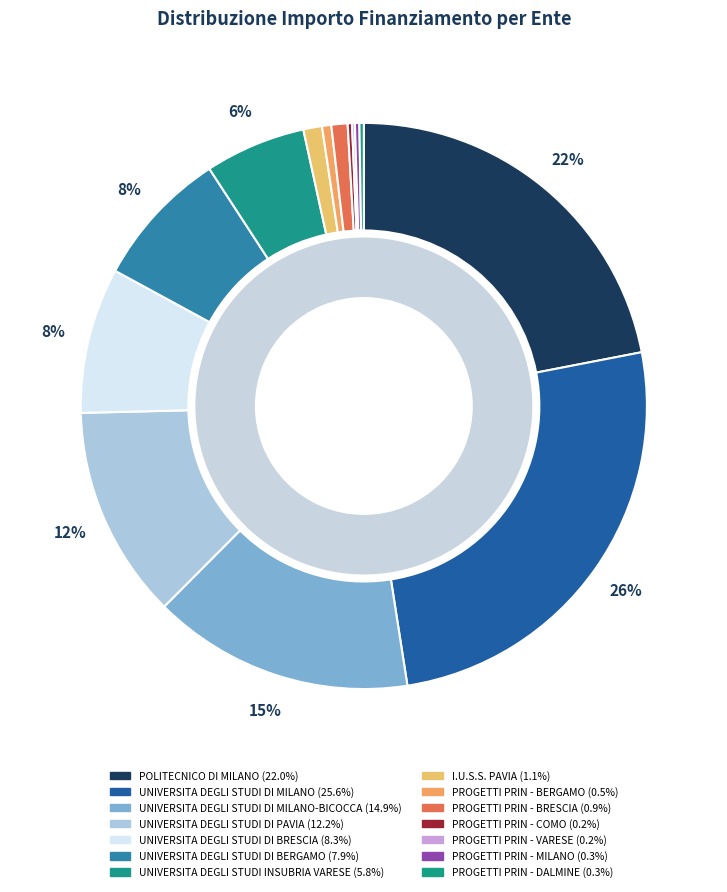

To the nearest percent, what percentage of the pie is UNIVERSITA DEGLI STUDI DI BERGAMO?

8%